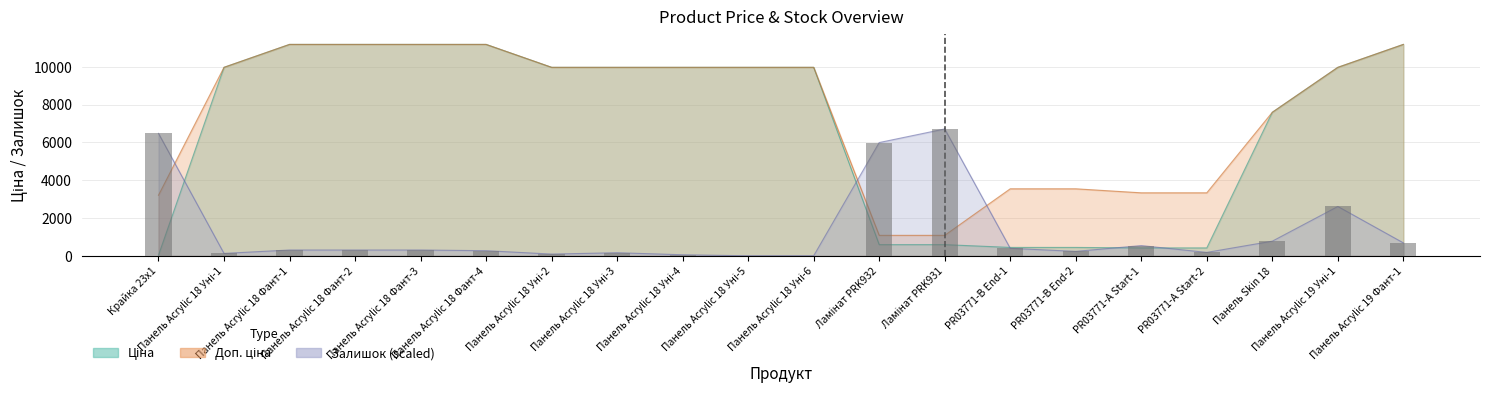

Count the number of data series in this chart.

3